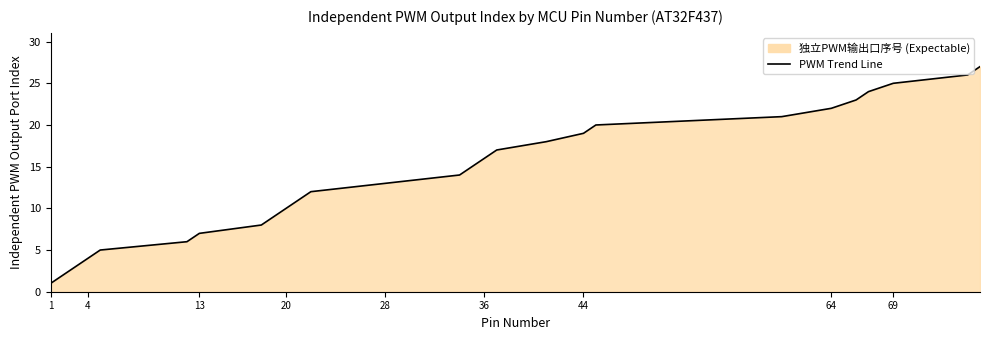

Between 28 and 44, which is larger?

44